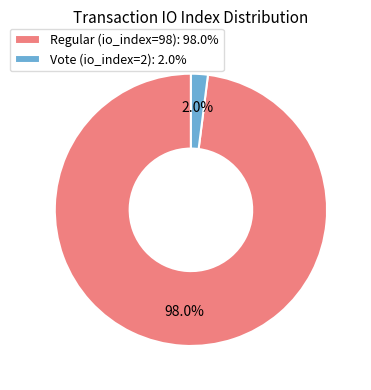

Which category has the smallest portion of the pie?

Vote (io_index=2)